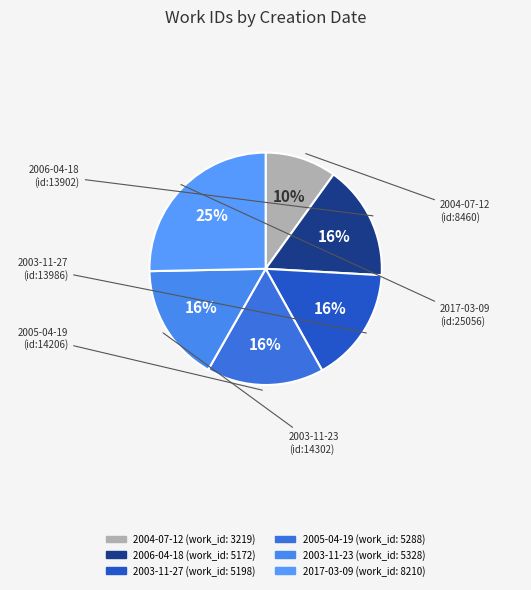

Which has a higher value, 2005-04-19 or 2017-03-09?

2017-03-09